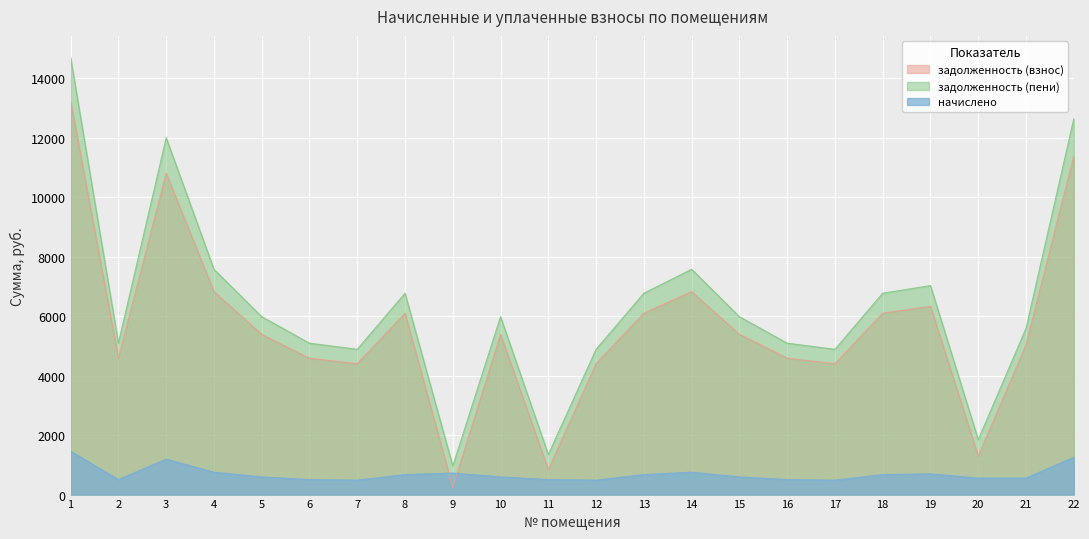

True or false: задолженность (взнос) and задолженность (пени) intersect in this chart.

False